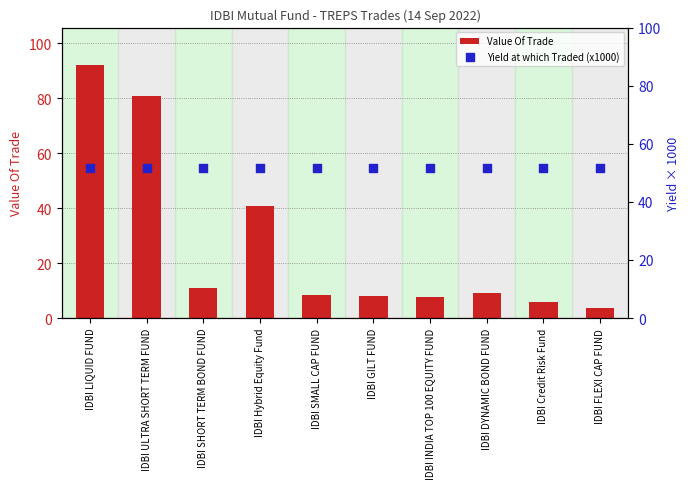

What are all the series names shown in the legend?

Value Of Trade, Yield at which Traded (x1000)